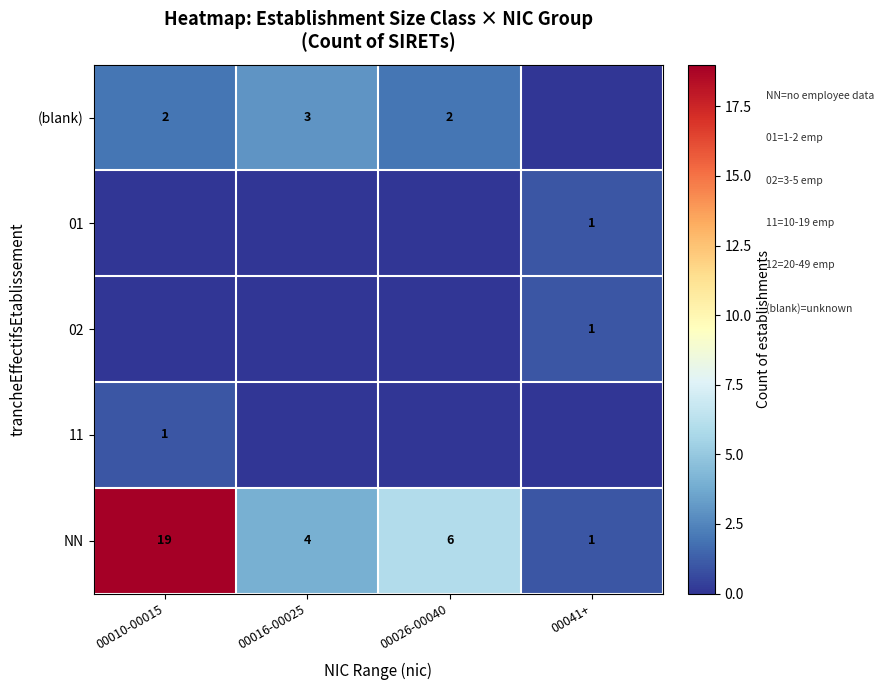

Count the number of data series in this chart.

5